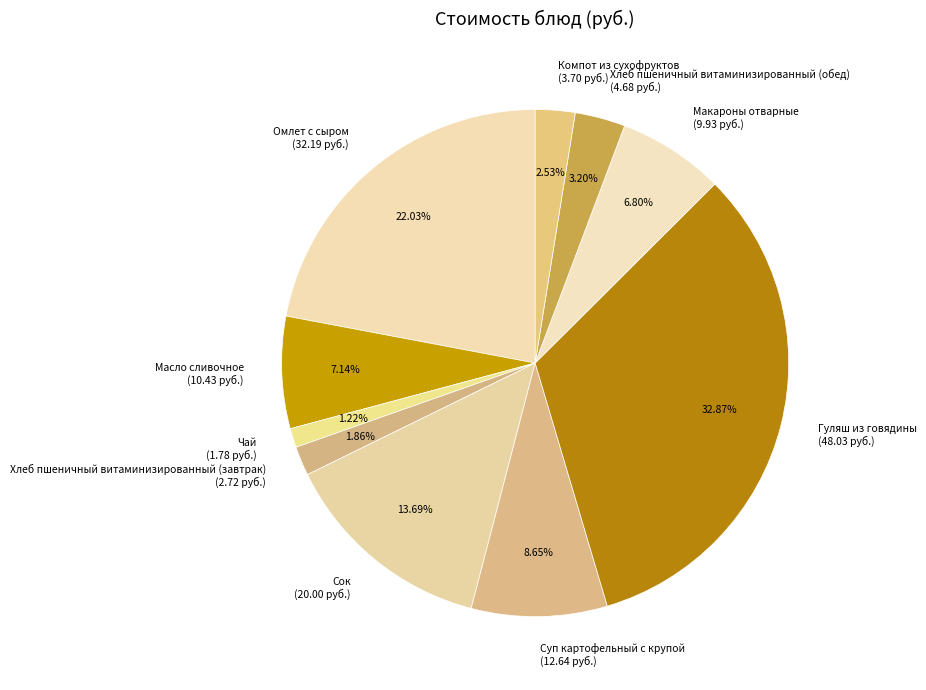

To the nearest percent, what is the difference between the Омлет с сыром and Сок slice percentages?

8%